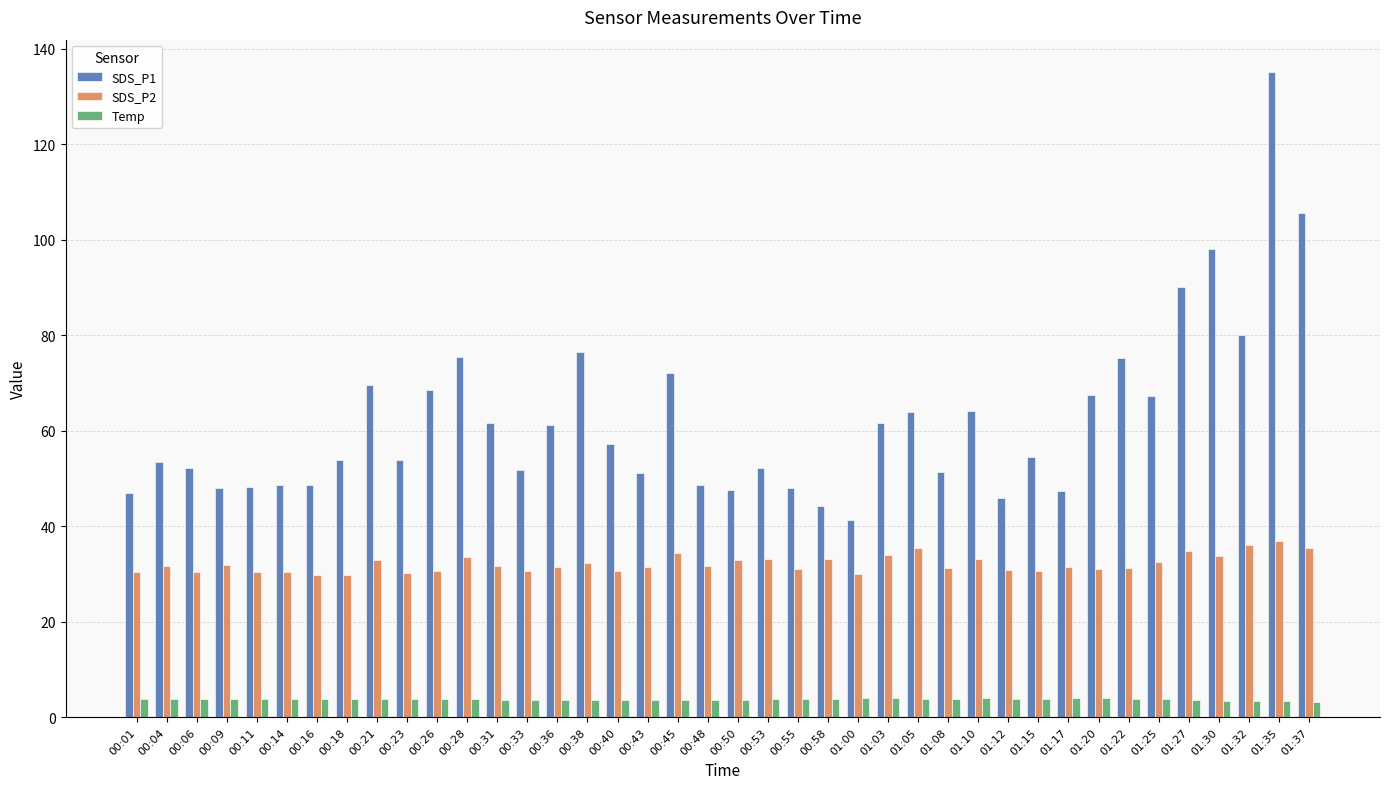

True or false: Temp has a value of 3.9 at 01:00.

True